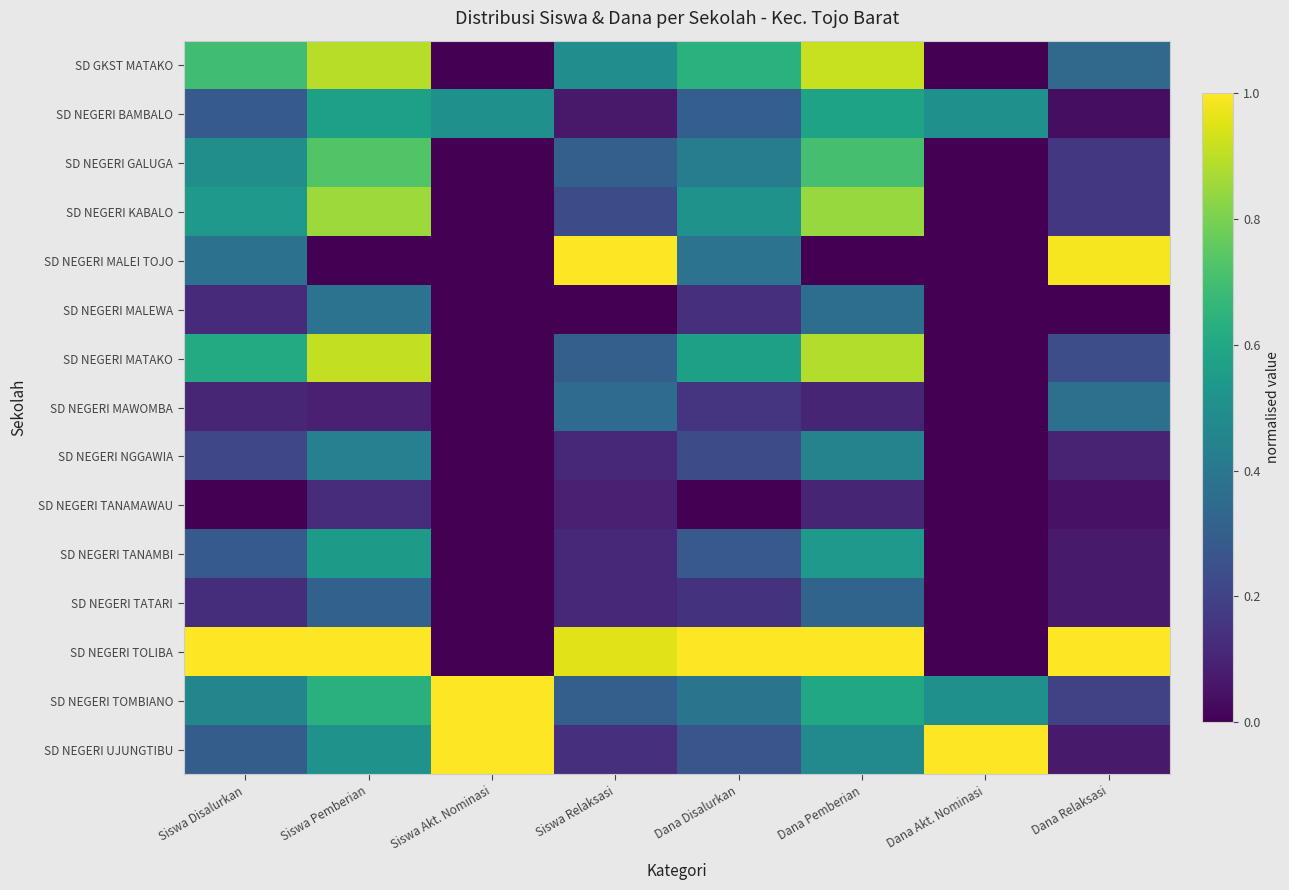

Which has a higher value, Siswa Pemberian or Dana Relaksasi?

Siswa Pemberian